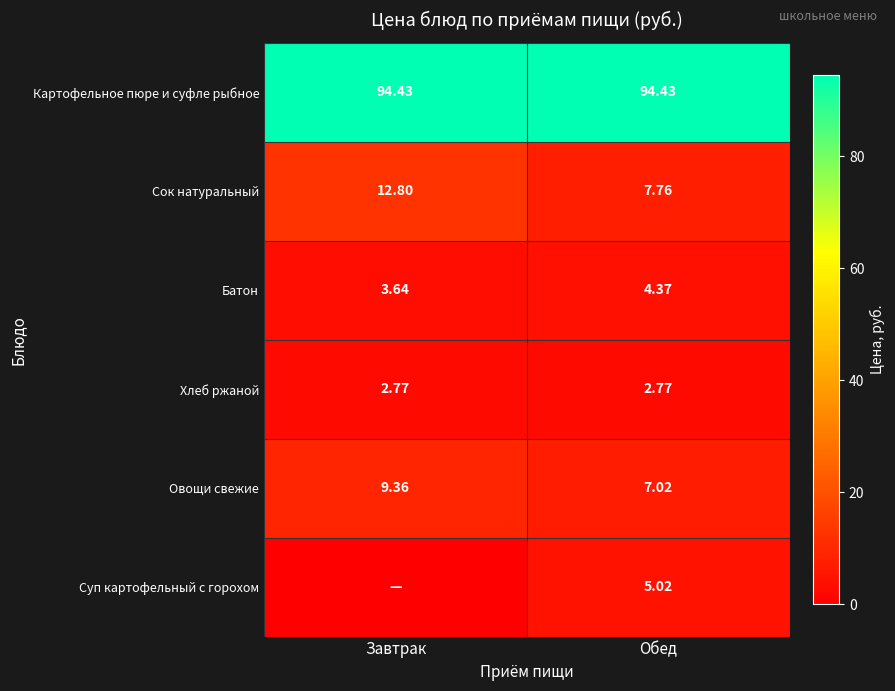

Where does the Сок натуральный series first go above 12?

Завтрак